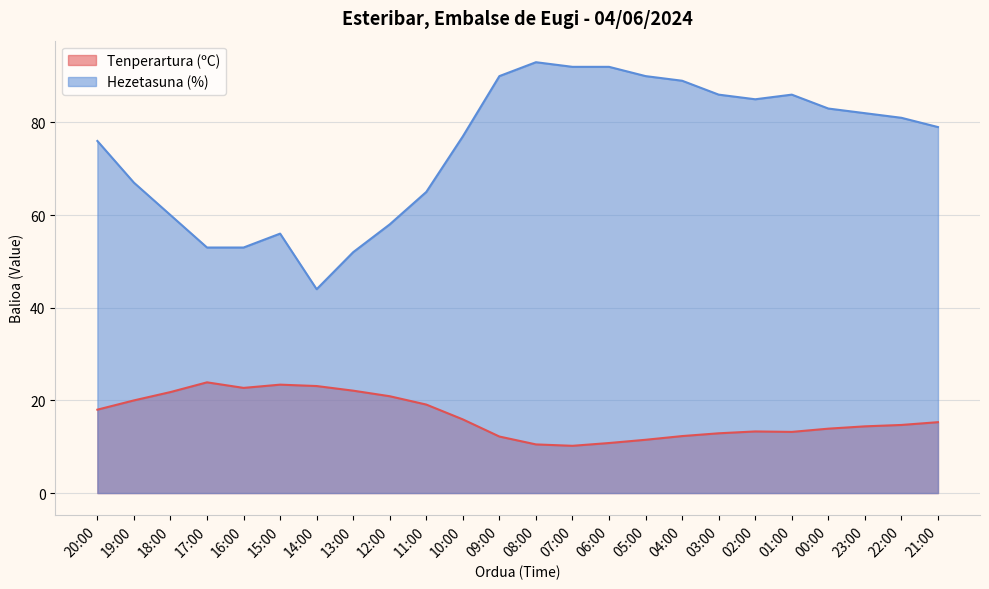

Reading left to right, transcribe all the data shown in this chart.

Tenperartura (ºC): 18.0	20.0	21.8	23.9	22.7	23.4	23.1	22.1	20.9	19.1	15.9	12.2	10.5	10.2	10.8	11.5	12.3	12.9	13.3	13.2	13.9	14.4	14.7	15.3
Hezetasuna (%): 76.0	67.0	60.0	53.0	53.0	56.0	44.0	52.0	58.0	65.0	77.0	90.0	93.0	92.0	92.0	90.0	89.0	86.0	85.0	86.0	83.0	82.0	81.0	79.0